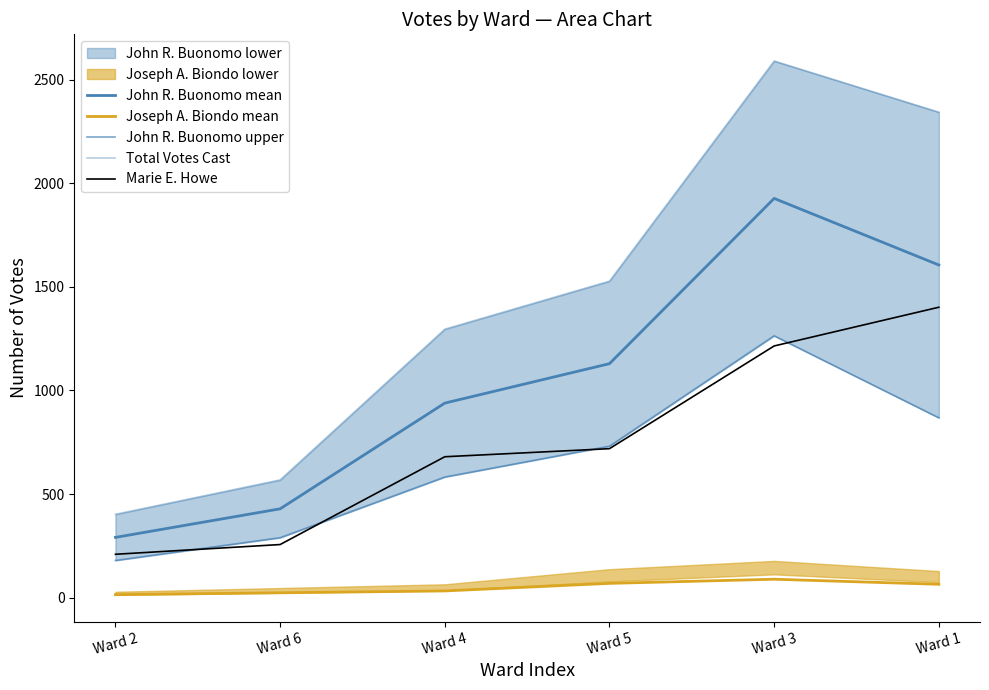

True or false: Joseph A. Biondo mean and Marie E. Howe intersect in this chart.

False